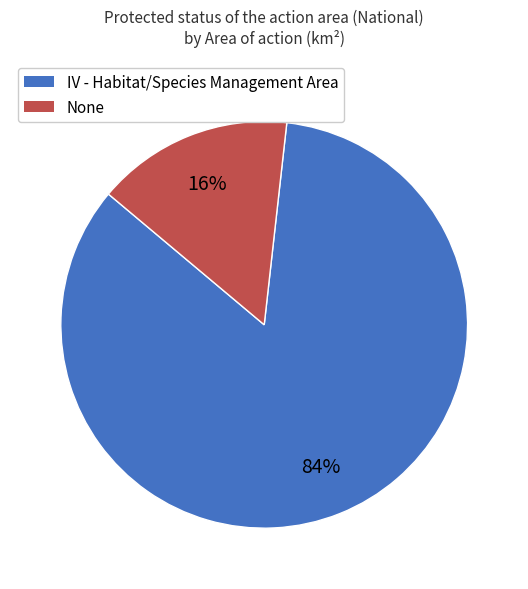

Count the number of slices in the pie.

2